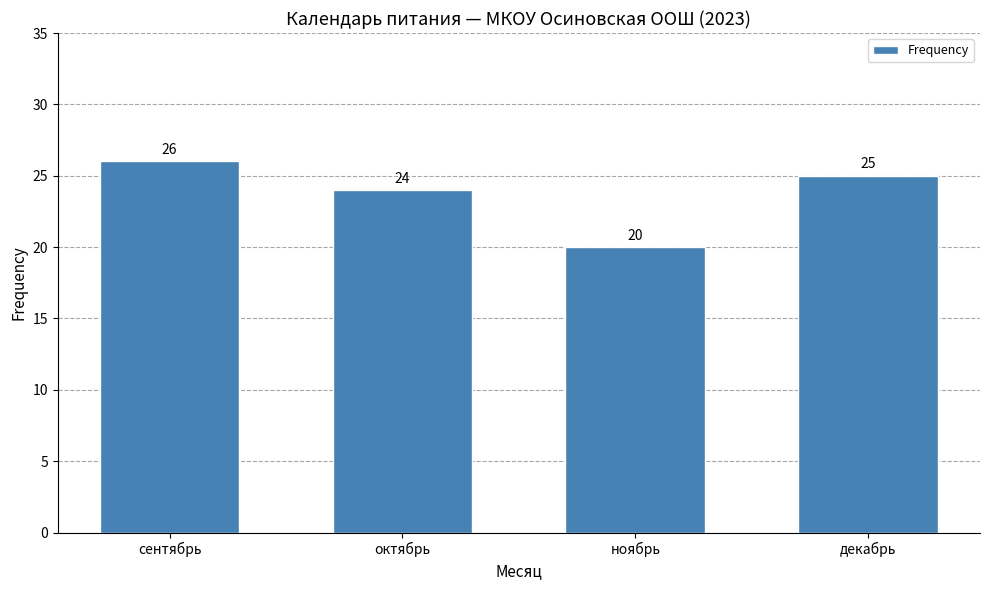

Count the values in the range 24 to 26.

3